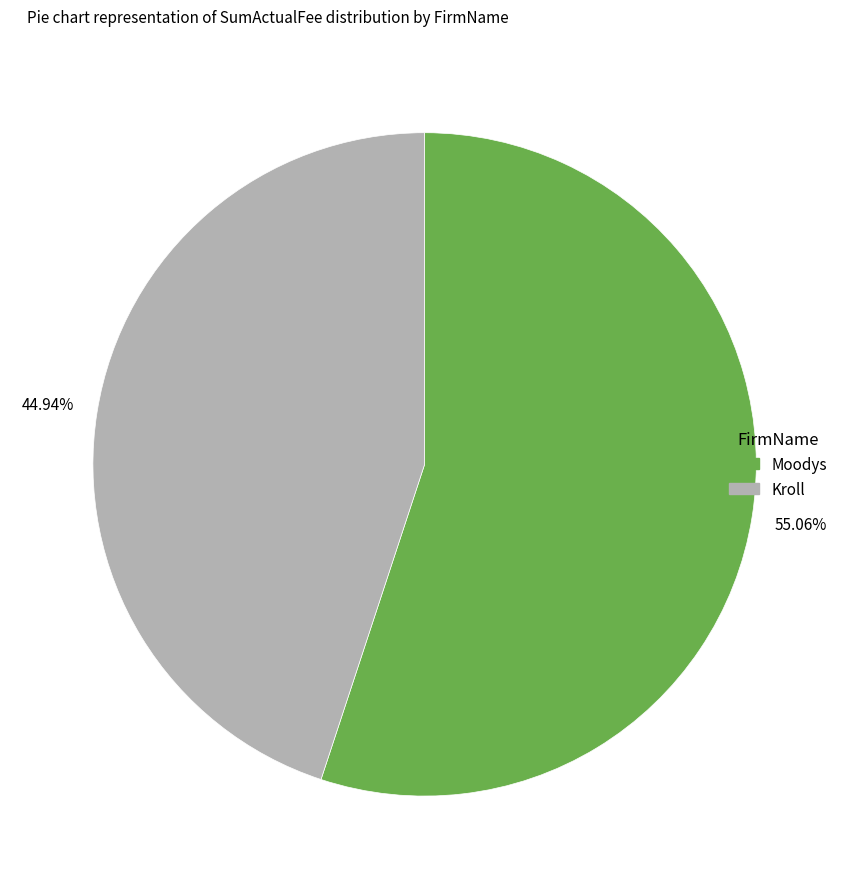

Between Moodys and Kroll, which is larger?

Moodys